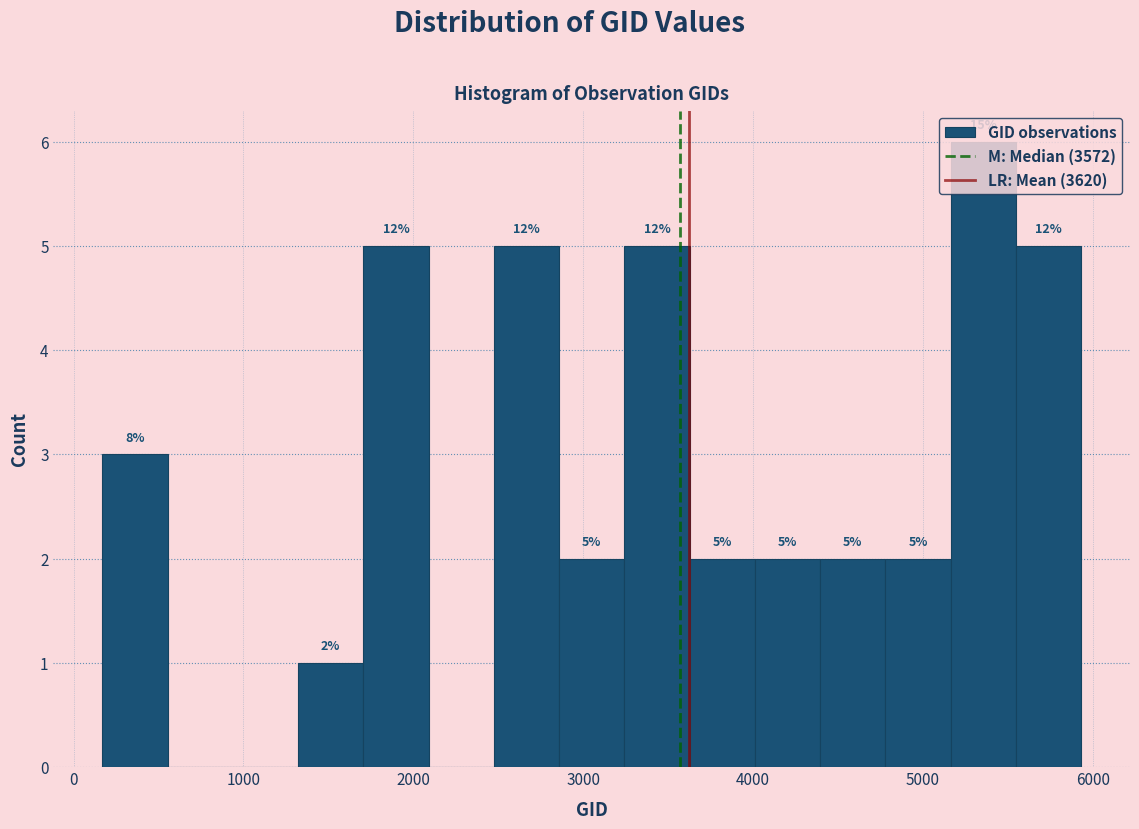

Around what value on the x-axis is the tallest bar? Give the approximate position of its centre, as read against the axis.

5400